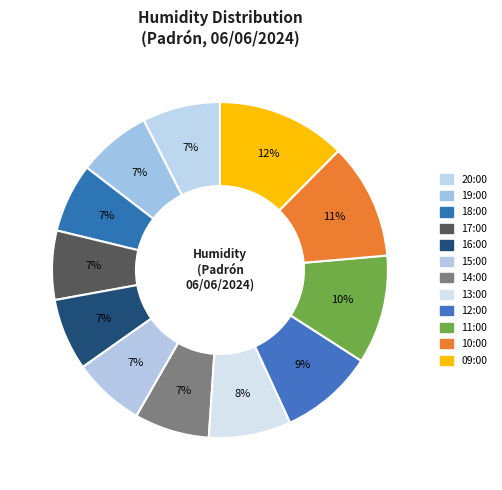

How much of the chart is everything except 14:00?

92.8%